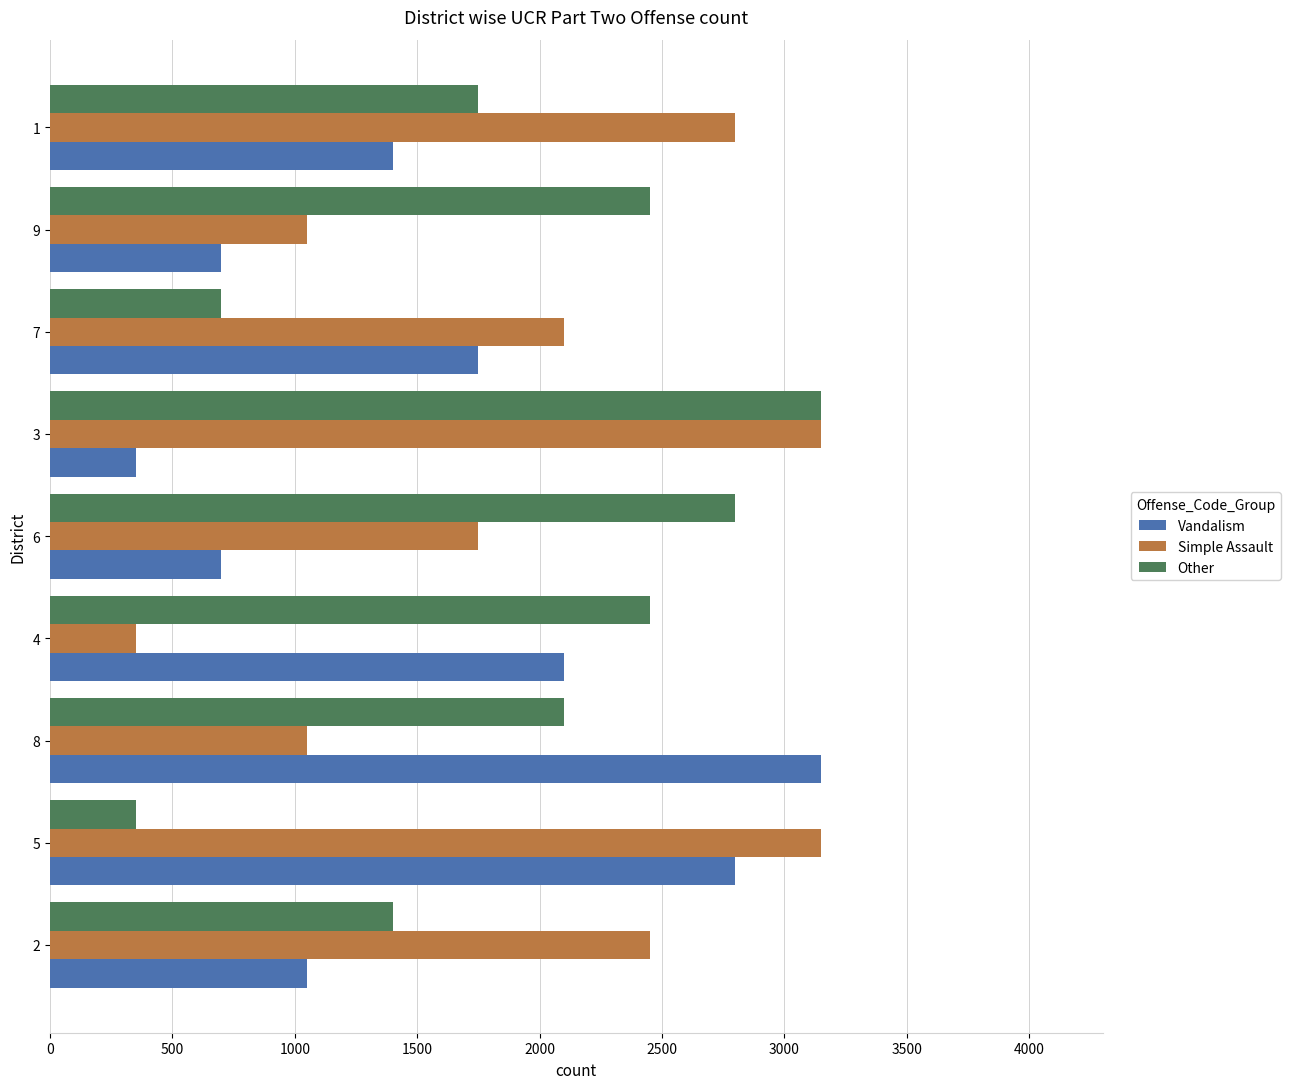

At which category is the sum across all series the highest?

3